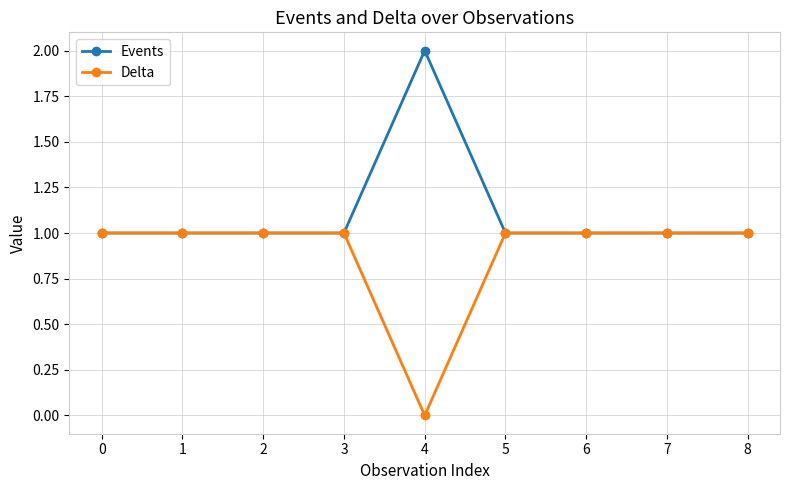

What is the average value of the Events series?

1